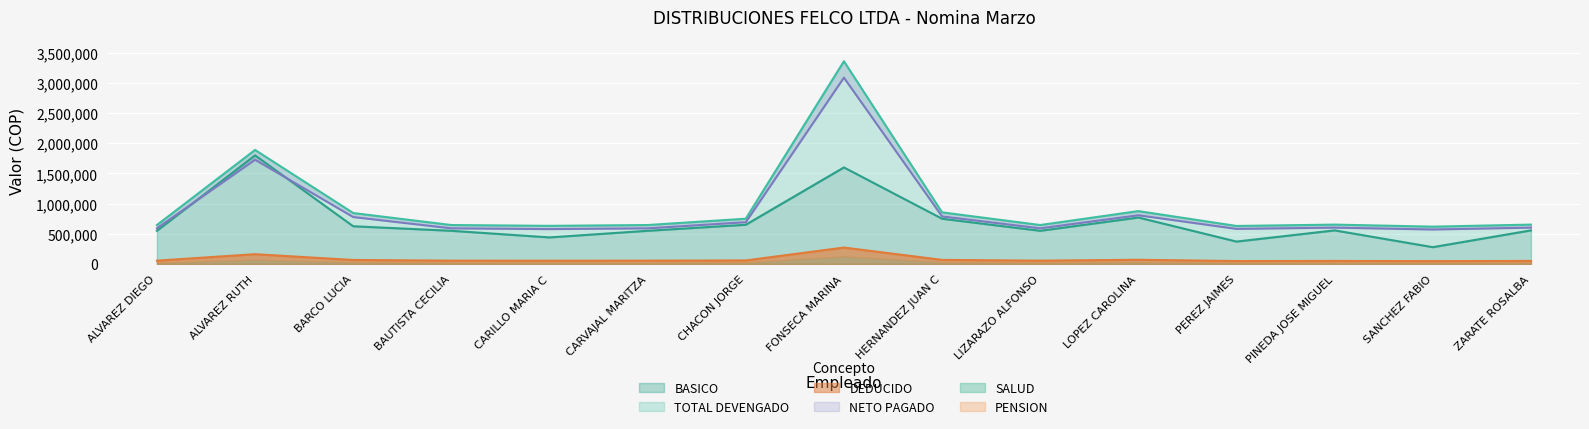

What is the total value across all series at HERNANDEZ JUAN C?

2460600